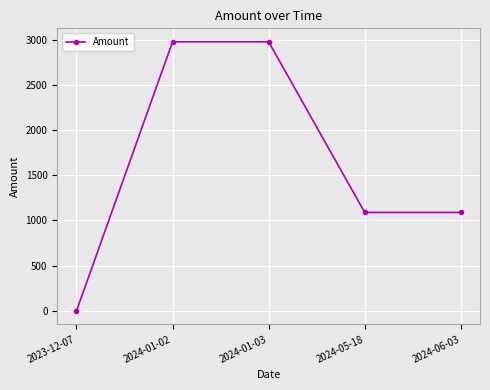

Is this an area chart (filled region under the line)?

No